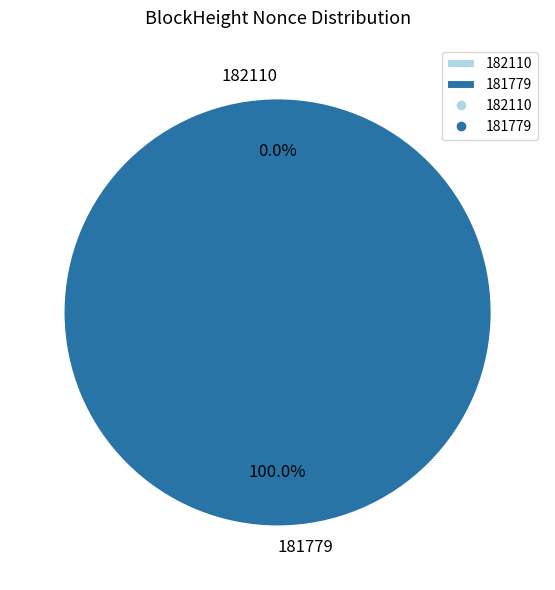

Combined, do 181779 and 182110 account for over 50%?

Yes